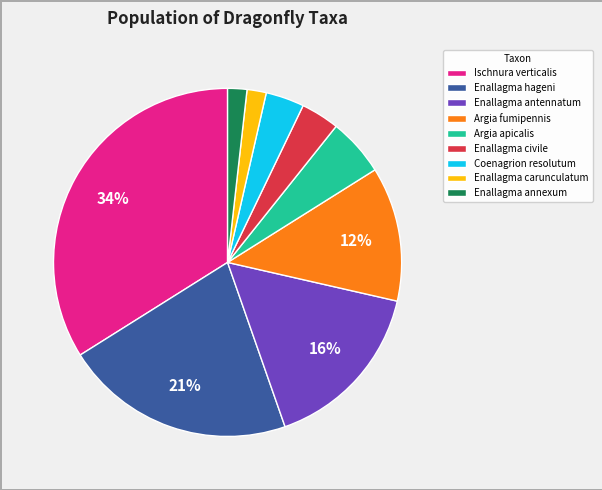

True or false: Argia apicalis accounts for 1% of the total.

False